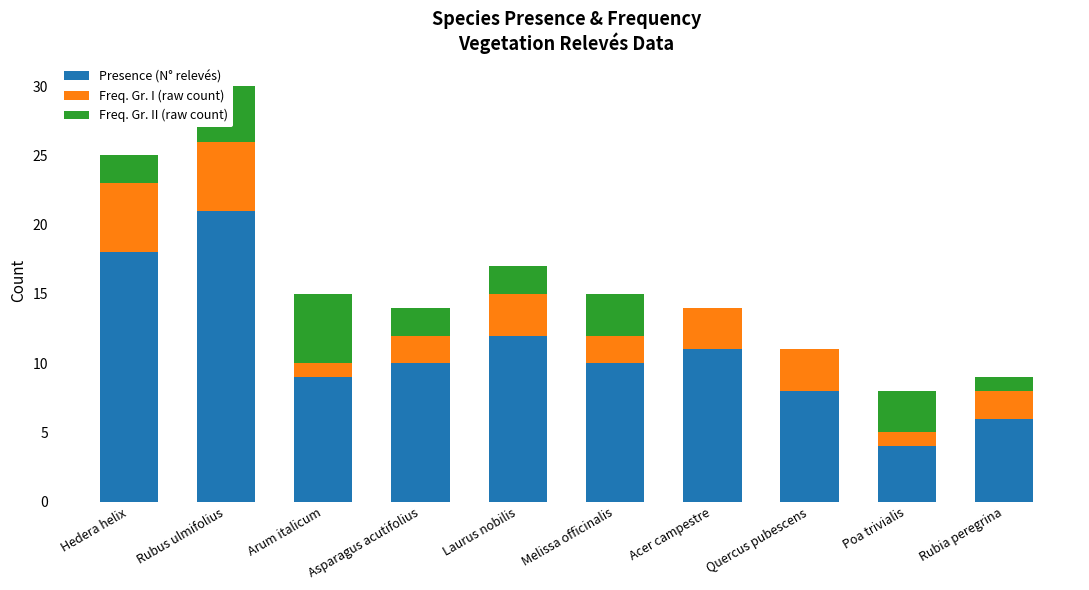

The value of Presence (N° relevés) at Rubus ulmifolius is 21. True or false?

True